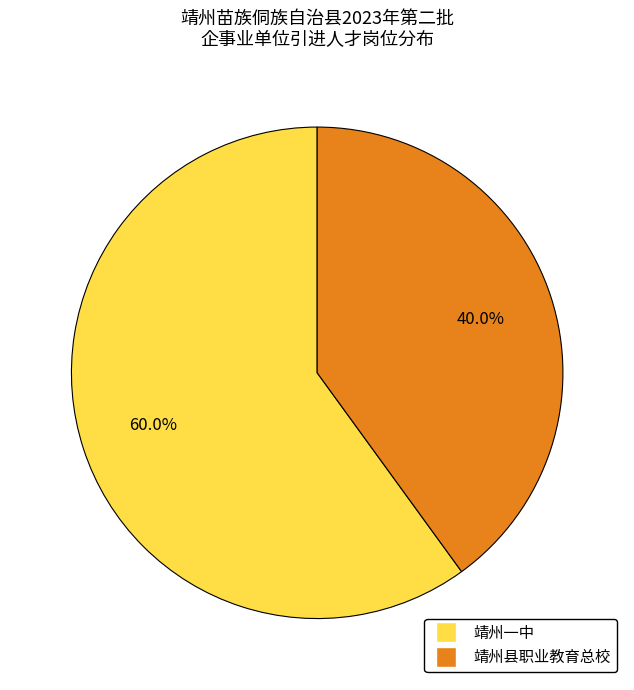

To the nearest percent, what portion does 靖州县职业教育总校 represent?

40%